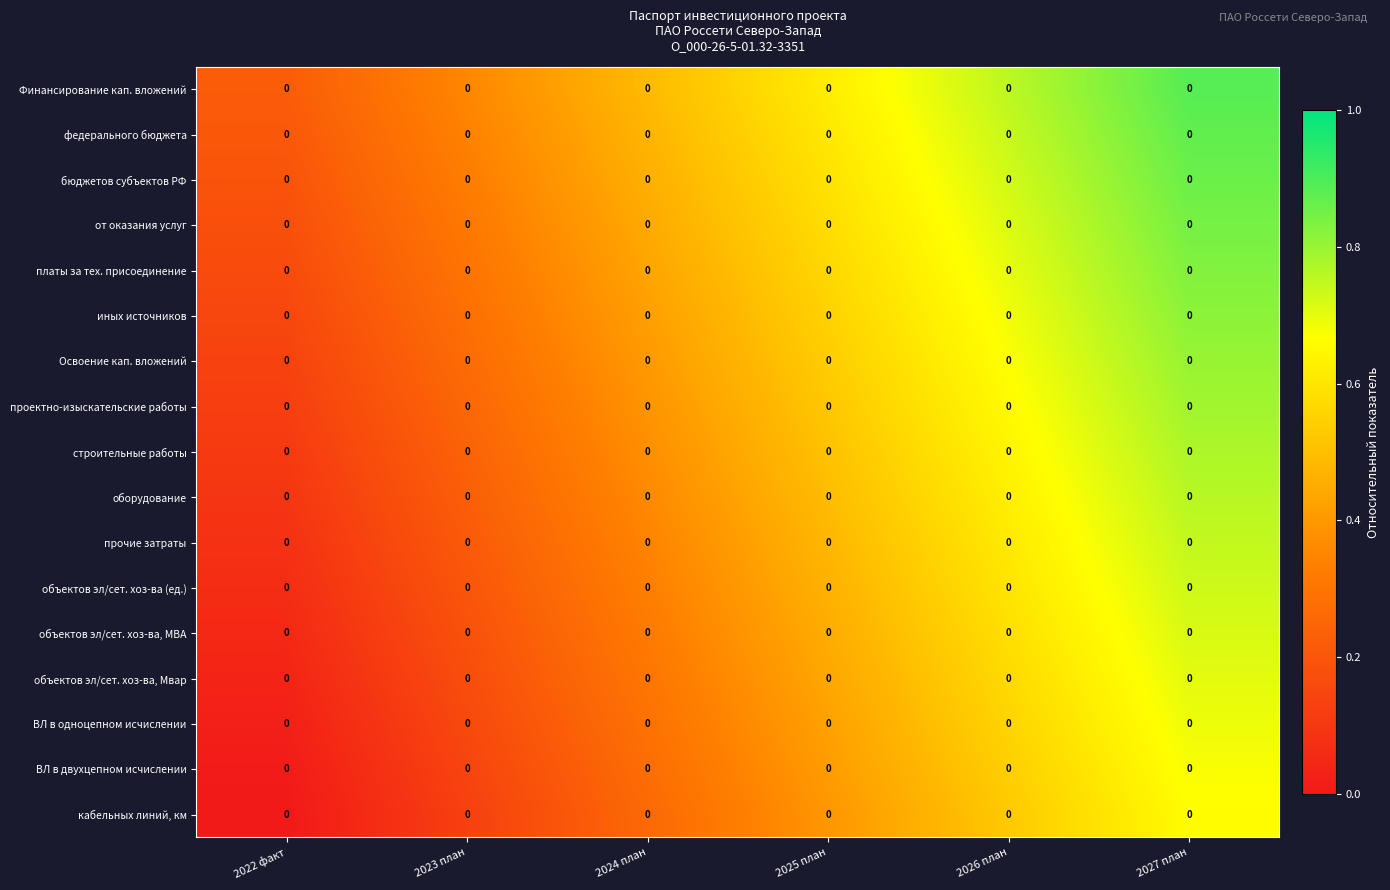

At which category is the sum across all series the highest?

2027 план